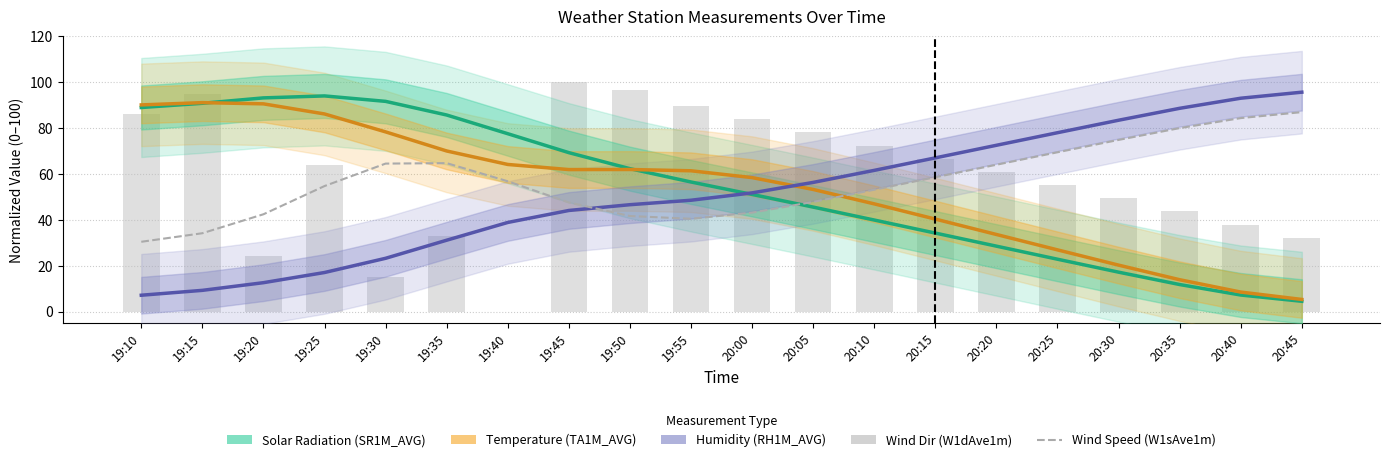

Which series changed the most between 20:00 and 20:35?

Temperature (TA1M_AVG)